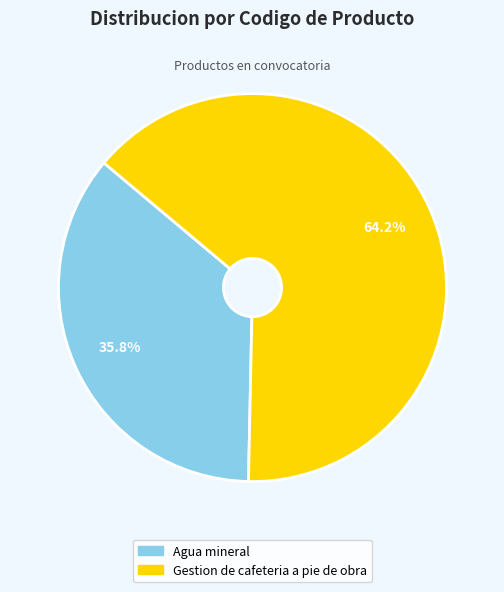

Rank the categories by value from highest to lowest.

Gestion de cafeteria a pie de obra, Agua mineral